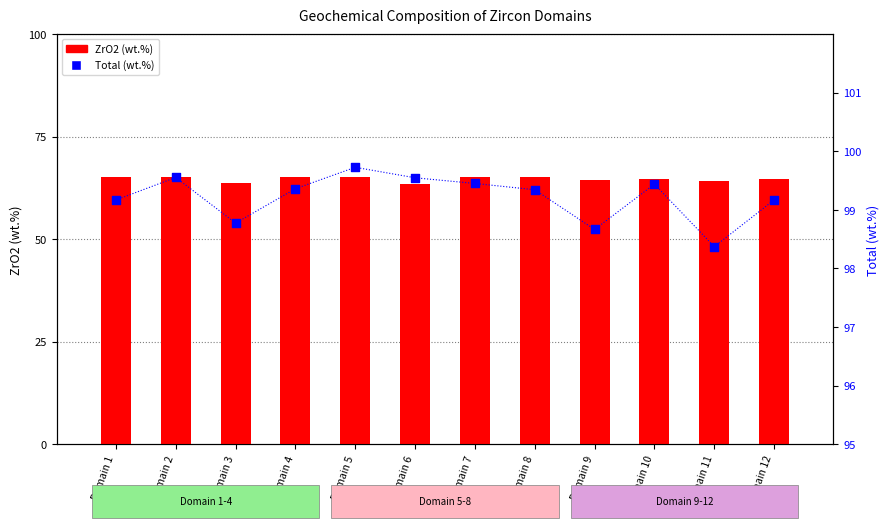

What is the total value across all series at Domain 12?

163.8